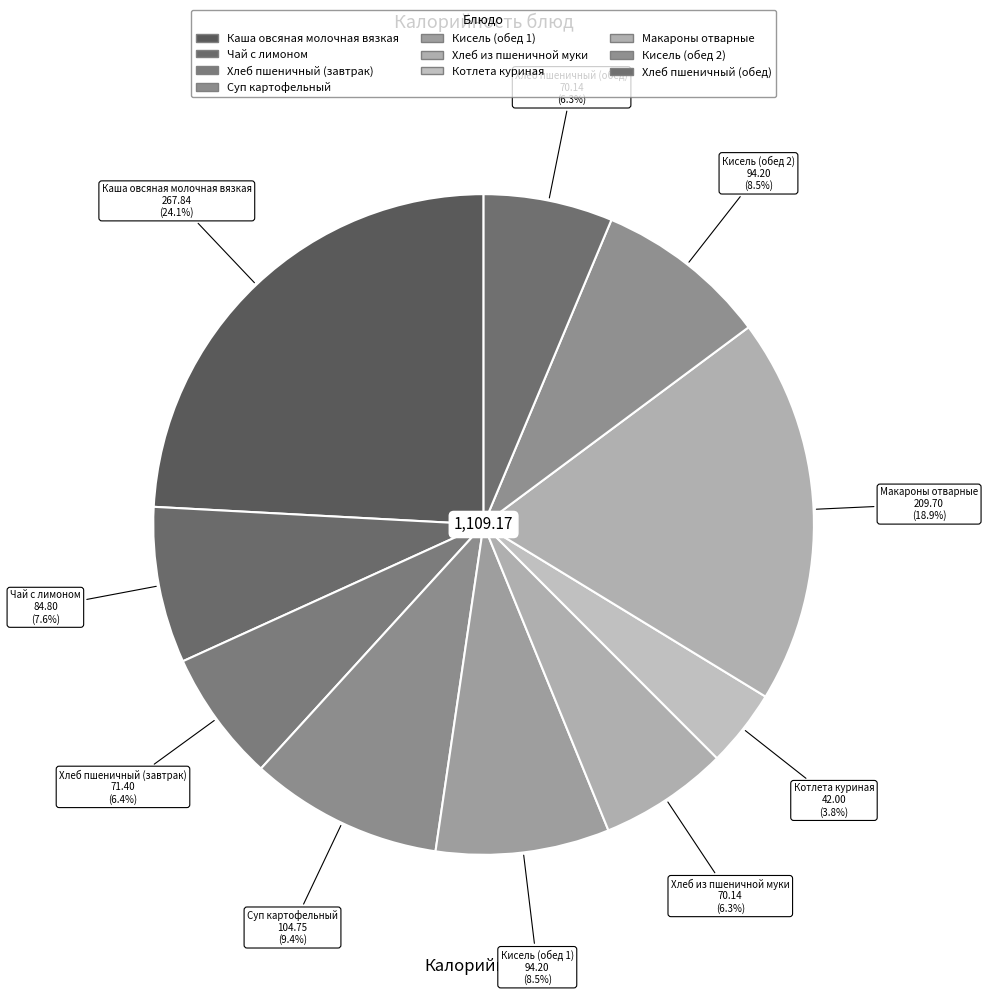

Is there any slice that represents more than half of the pie?

No